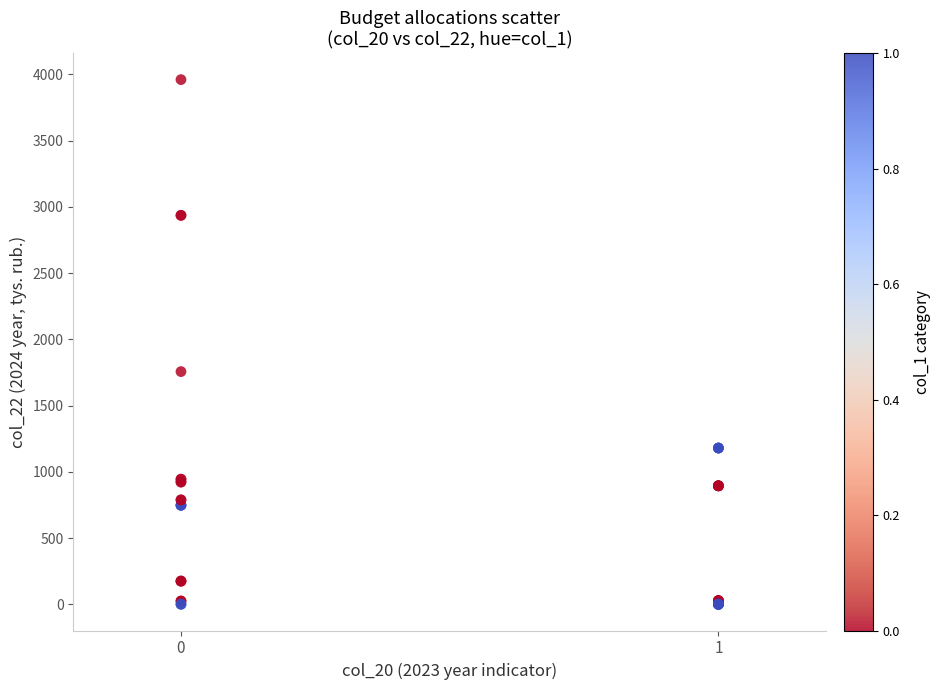

What Y value in the scatter plot is closest to 1980?

1756.4